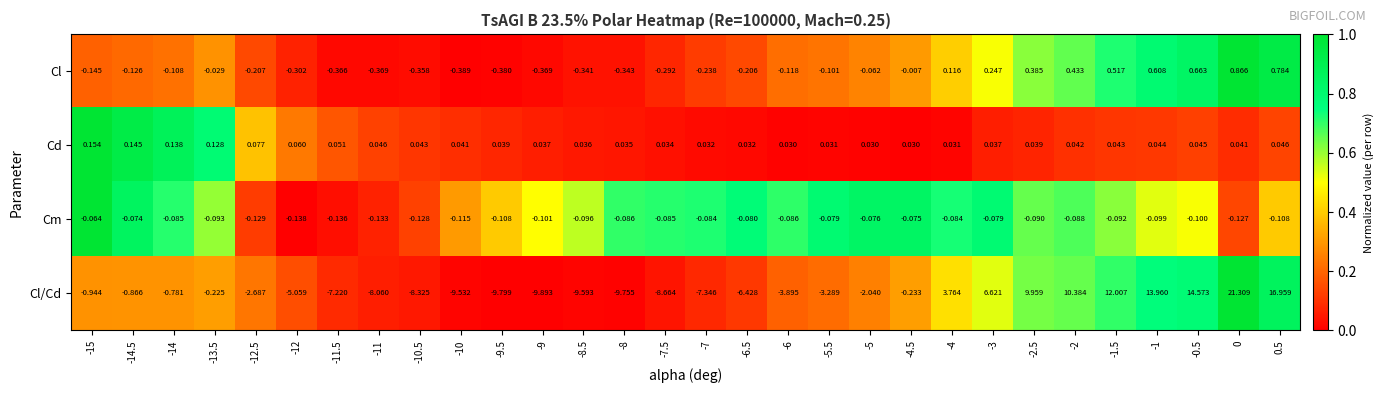

How many distinct data groups are displayed?

4